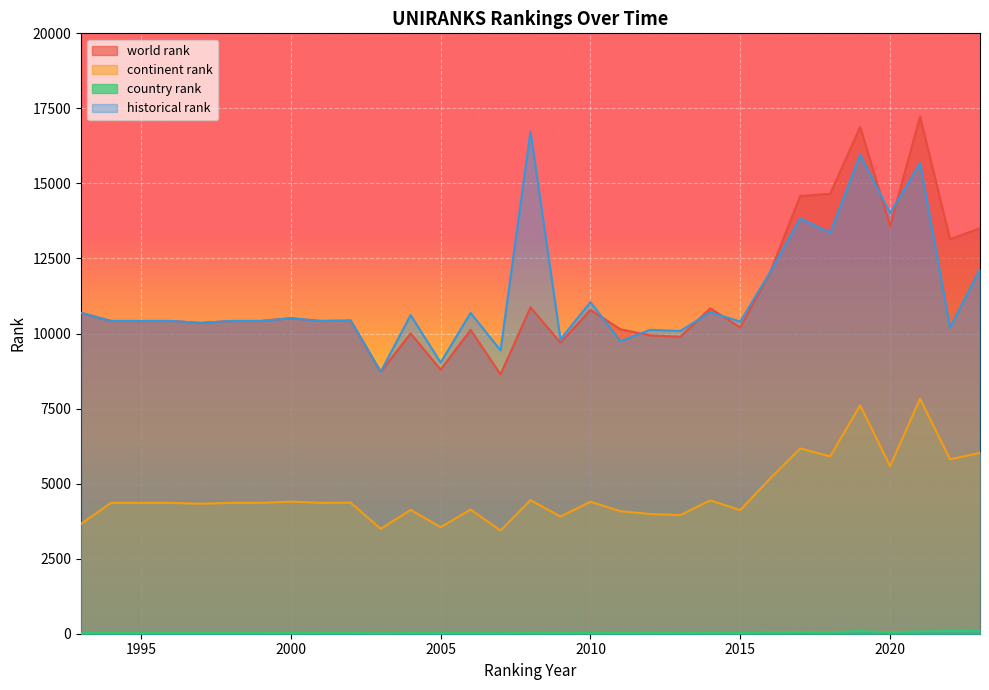

What is the difference between the world rank values at 1997 and 2019?

6531.0